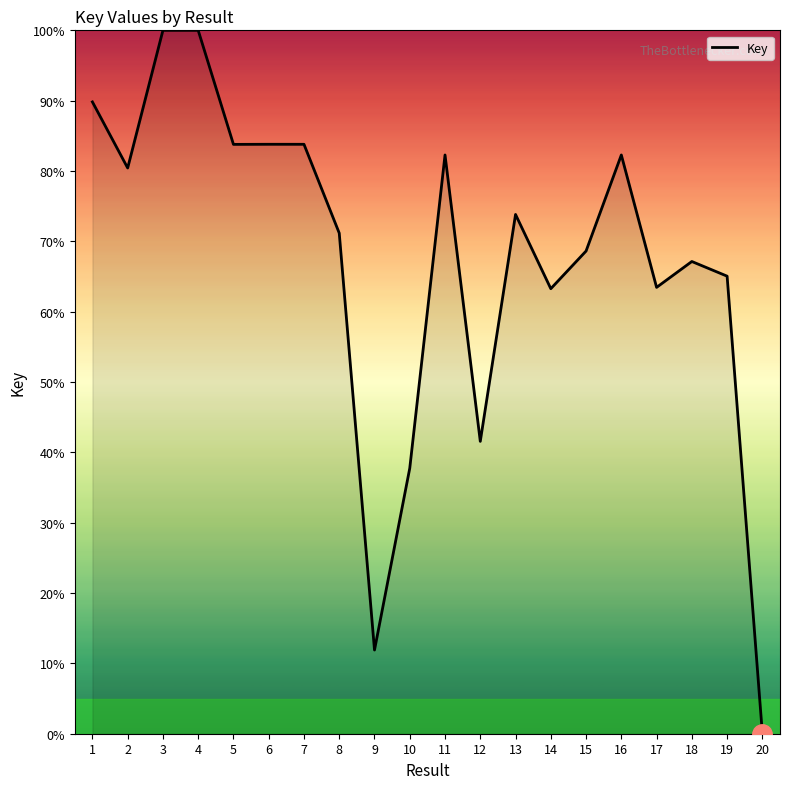

Which has a higher value, 9 or 19?

19